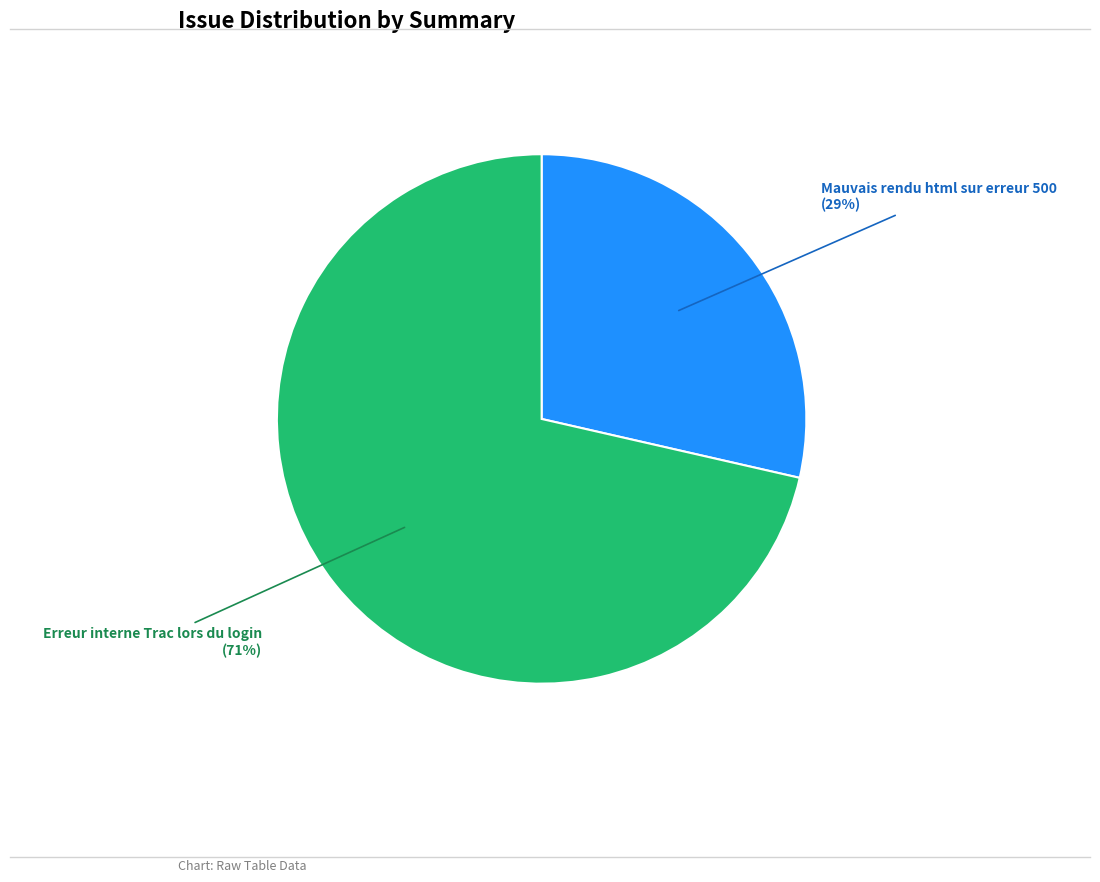

Does any single category account for the majority?

Yes